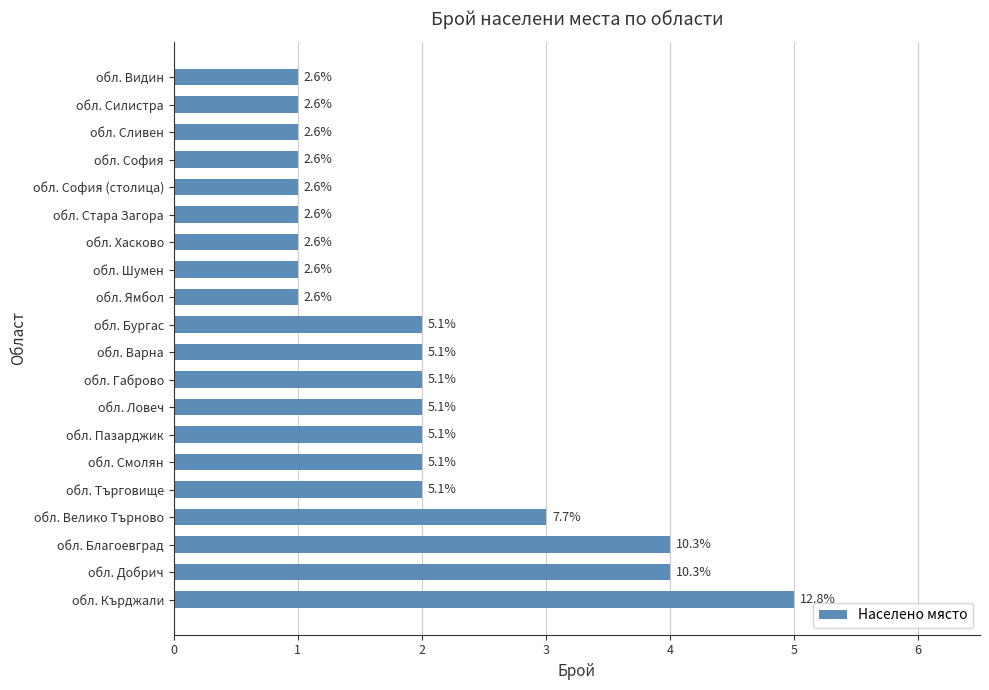

How many bars are there in total?

20